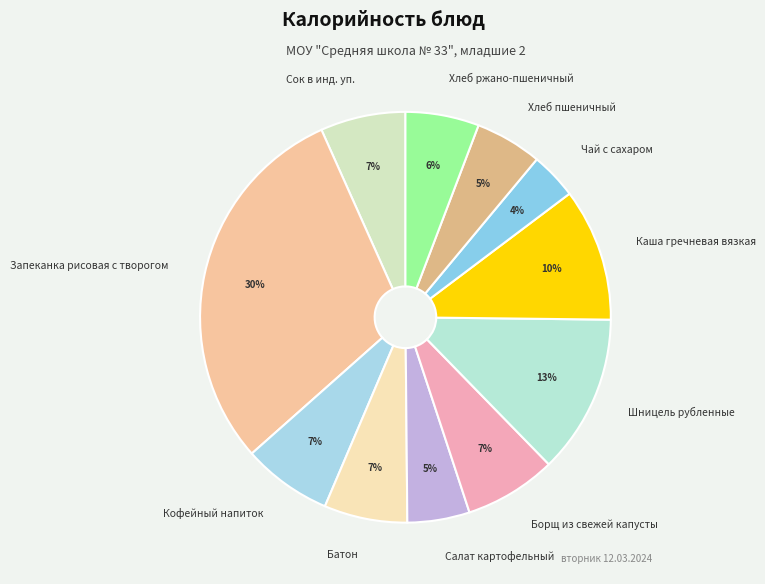

To the nearest percent, what is the average slice percentage?

9%